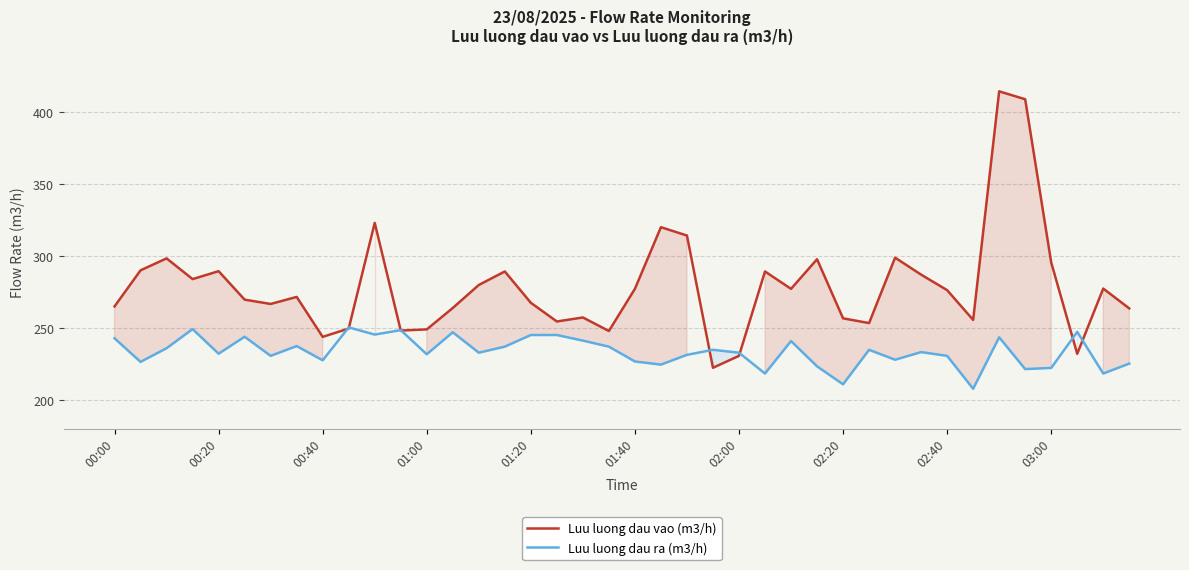

Is it true that Luu luong dau vao (m3/h) equals 96.5 at 03:00?

False